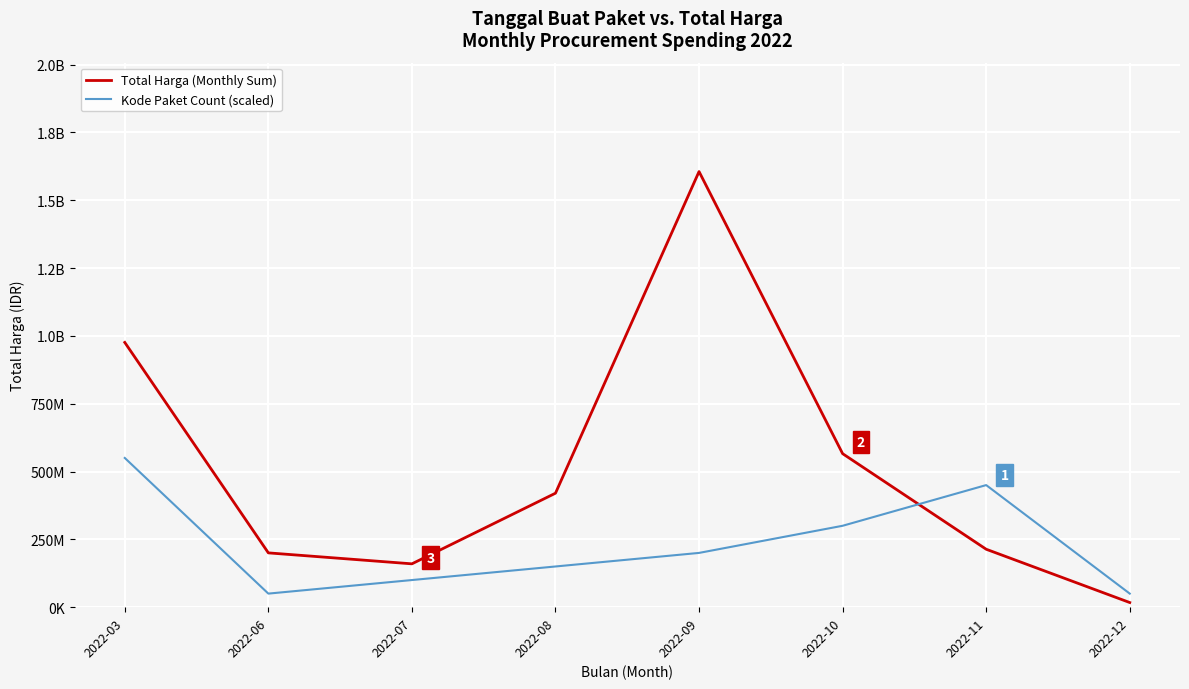

Rank the series by their average value, from lowest to highest.

Kode Paket Count (scaled), Total Harga (Monthly Sum)